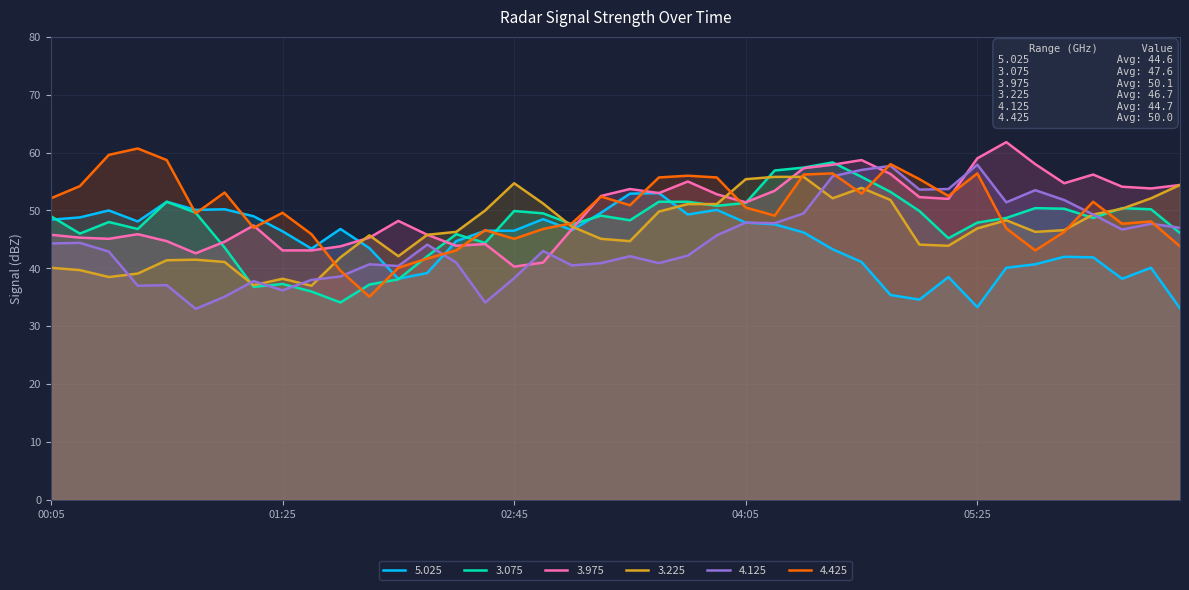

True or false: 5.025 has a value of 40.7 at 2022/11/08 05:45.

True